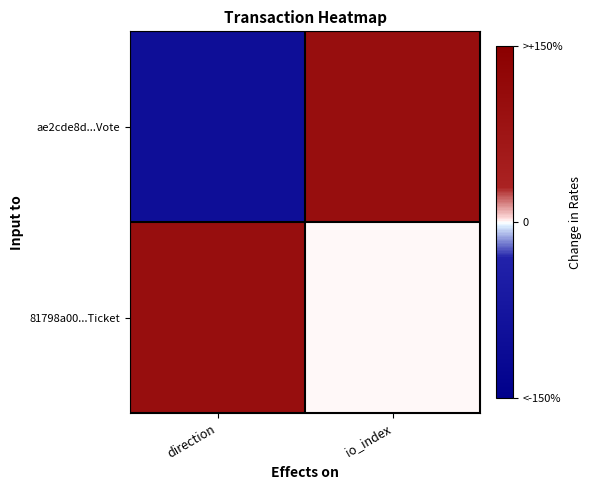

At which category does the chart reach its minimum across all series?

direction